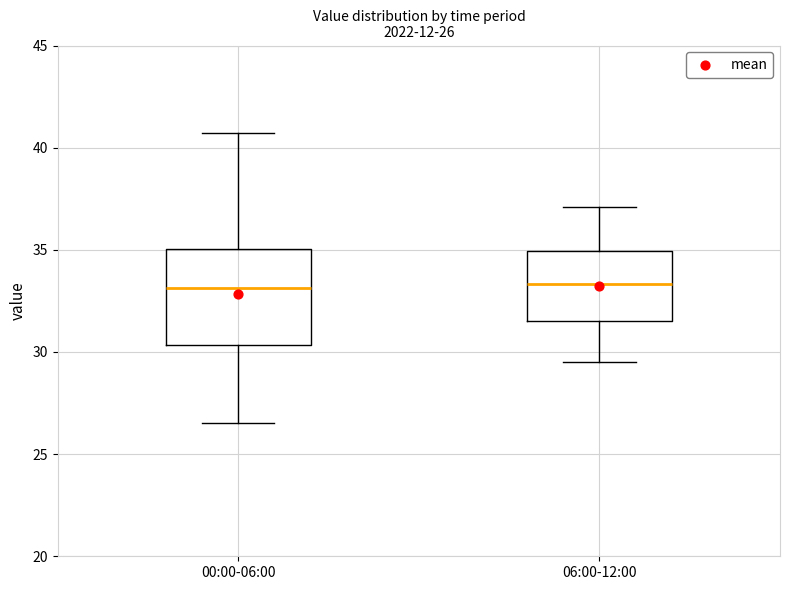

Which box is the tallest, from its lower edge to its upper edge?

00:00-06:00